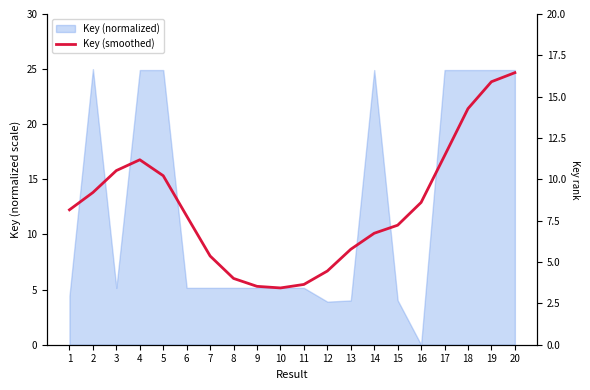

List the labels in order of value, smallest first.

10, 9, 11, 8, 12, 7, 13, 14, 15, 6, 1, 16, 2, 5, 3, 4, 17, 18, 19, 20